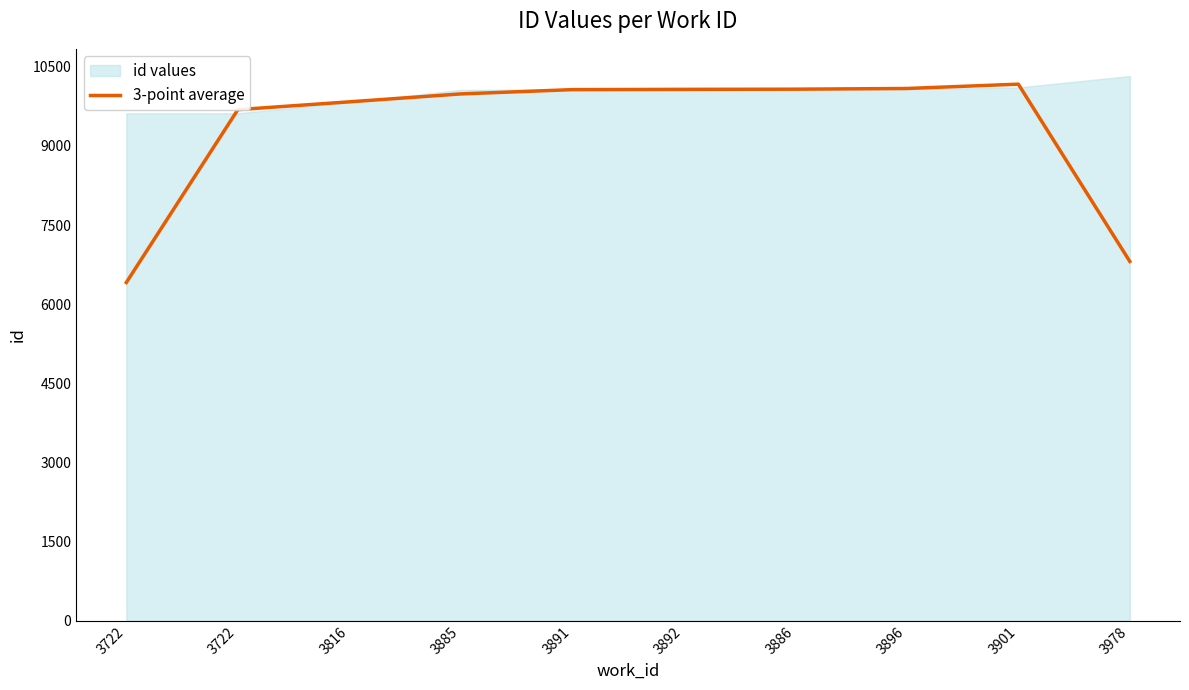

Where does the data first go above 10065?

3892